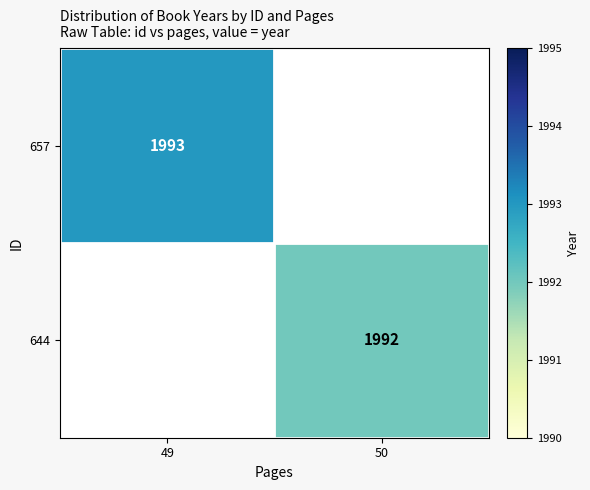

The 657 series shows 662 at 49. True or false?

False